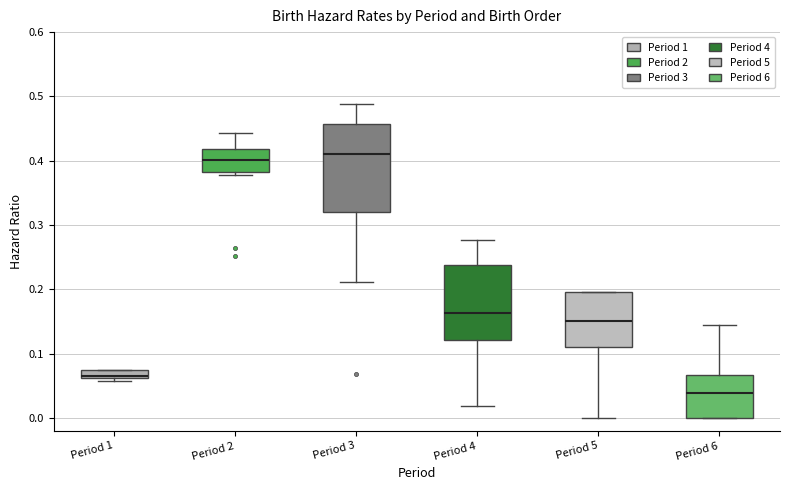

Where is the upper edge of the box for Period 6 on the y-axis? The values are not printed on the chart, so give them approximately, as read against the axis.

0.07